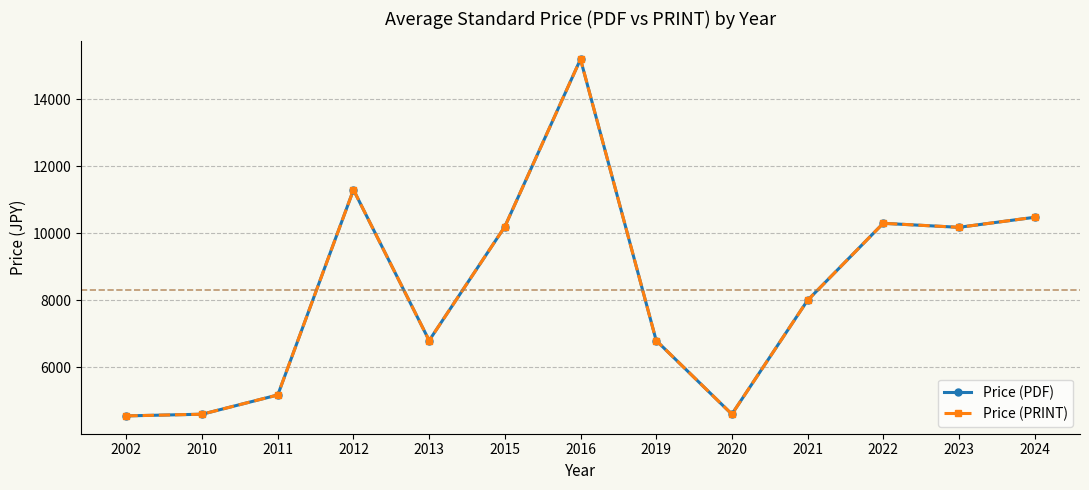

The value of Price (PRINT) at 2012 is 11300. True or false?

True